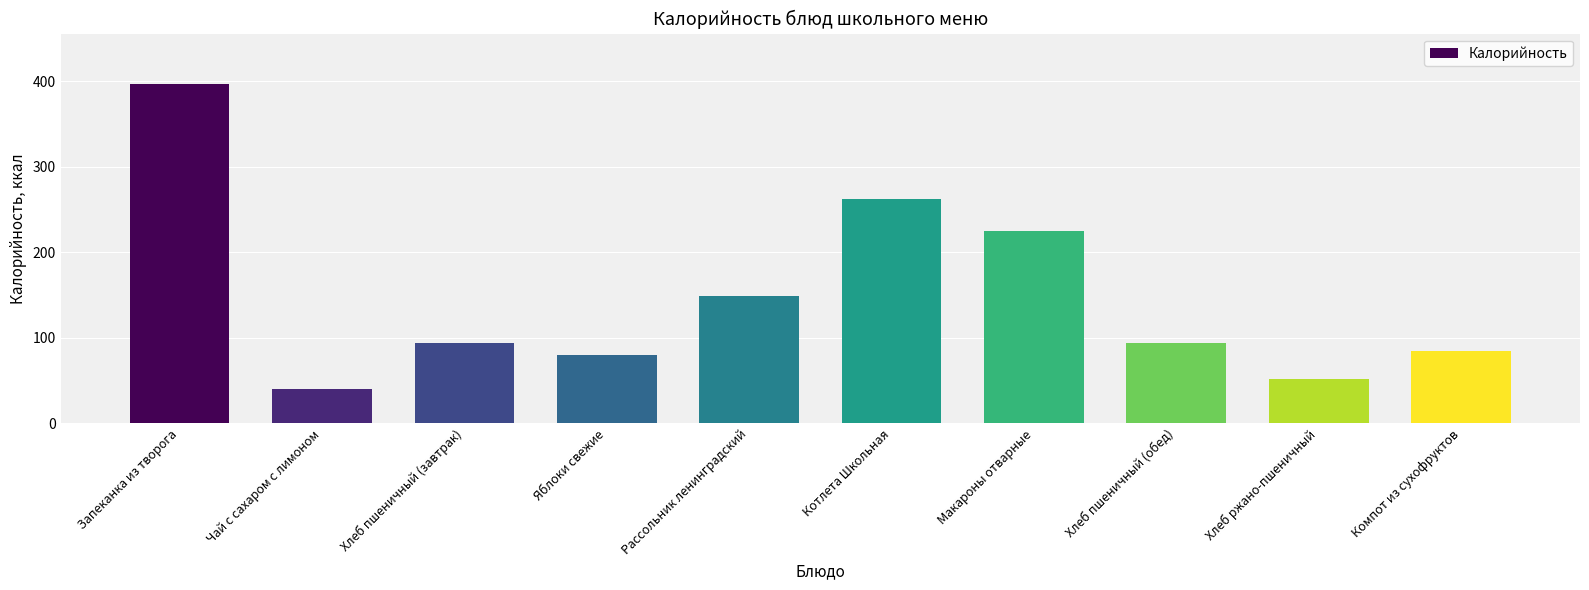

What is the sum of the values at Макароны отварные and Котлета Школьная?

488.5